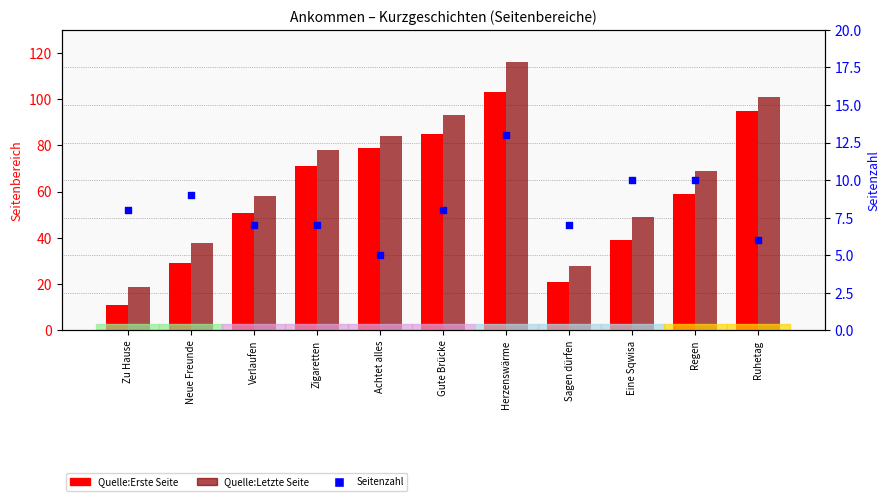

Which series has the largest total across all categories?

Quelle:Letzte Seite